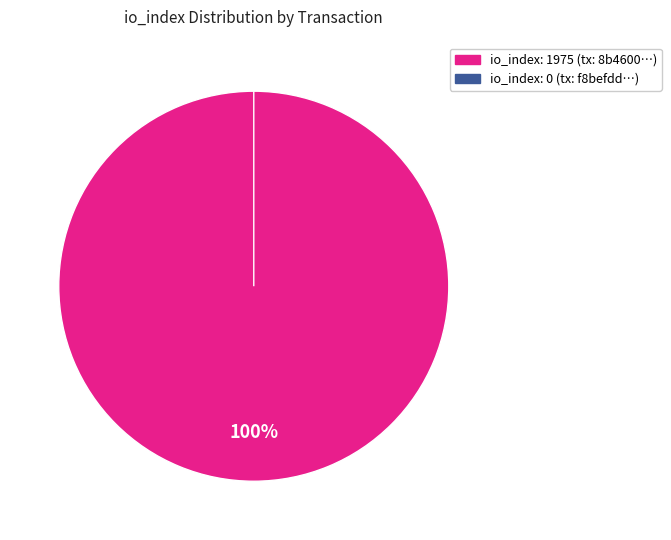

Do io_index: 1975 and io_index: 0 together represent more than half of the pie?

Yes